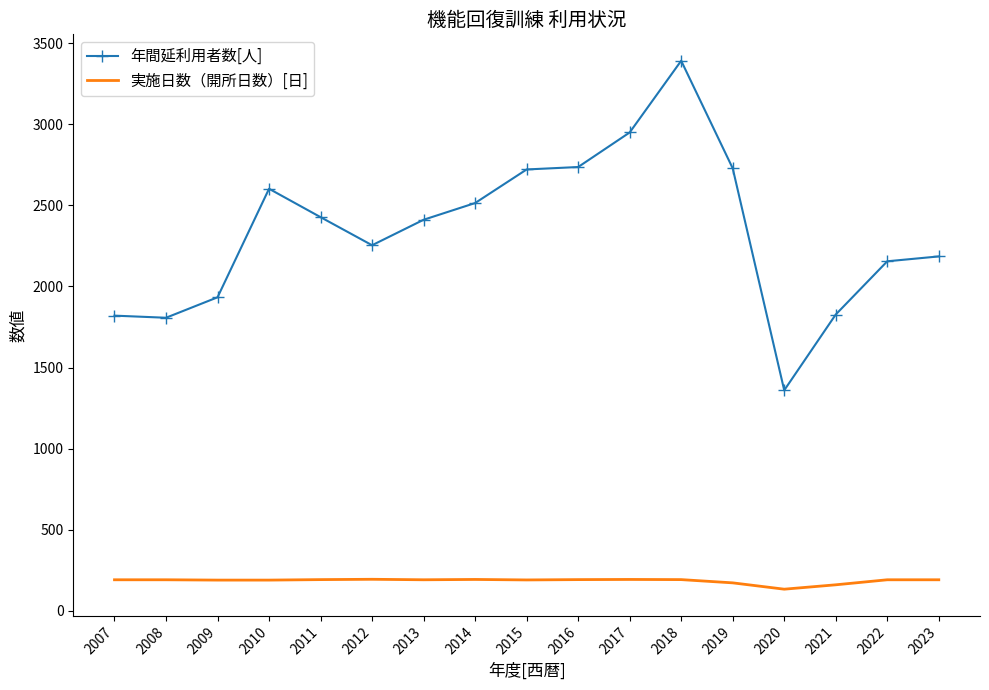

Between 2008 and 2015, which series saw the biggest shift?

年間延利用者数[人]